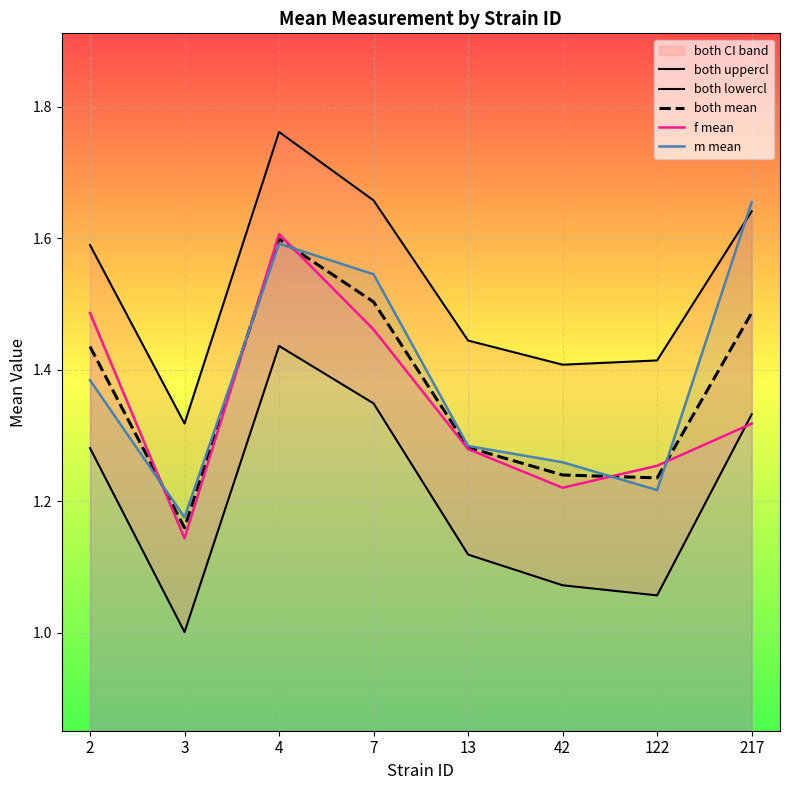

Where do f mean and both lowercl first cross each other?

122 and 217